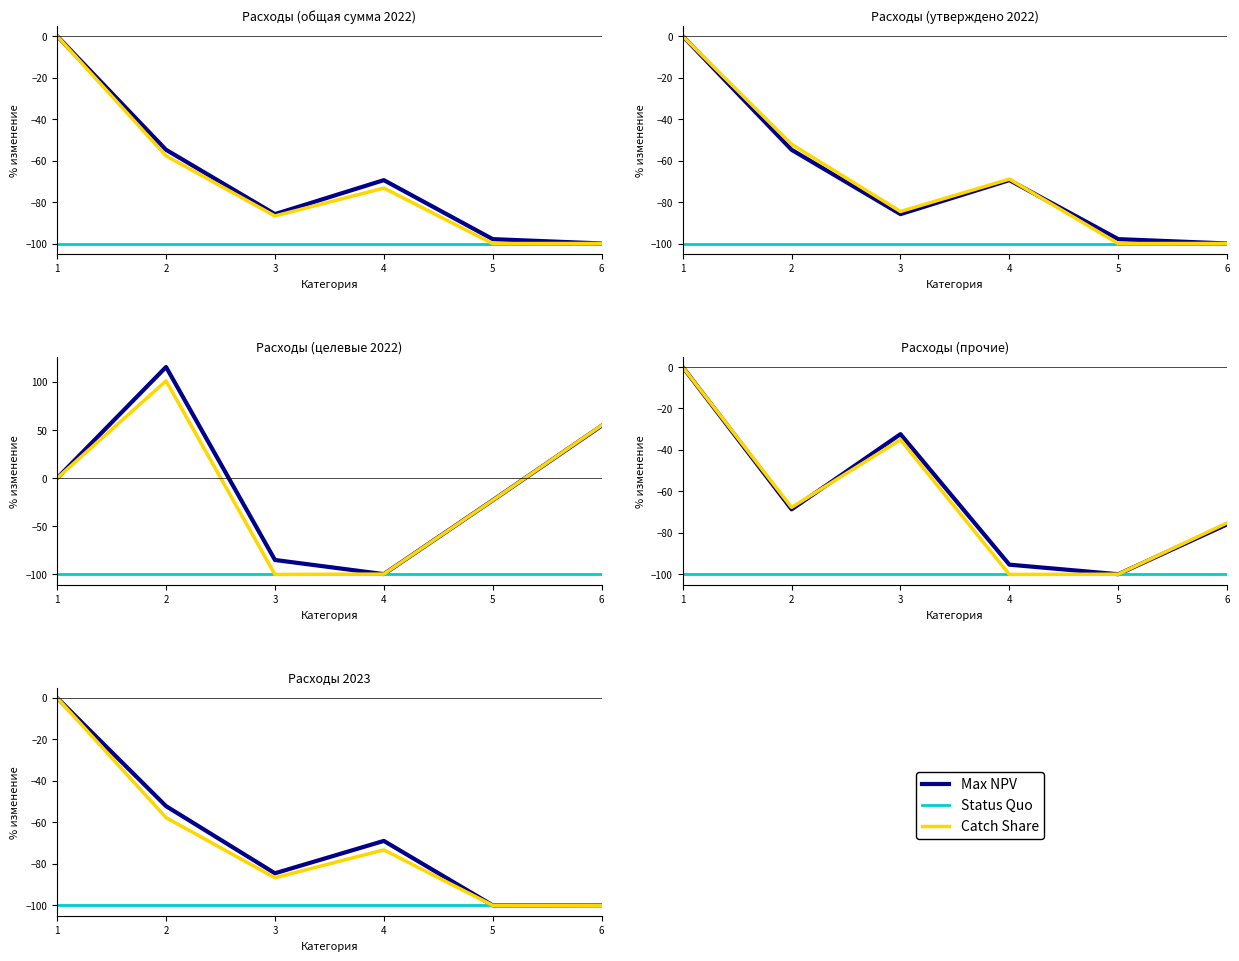

At which category does the chart reach its minimum across all series?

5